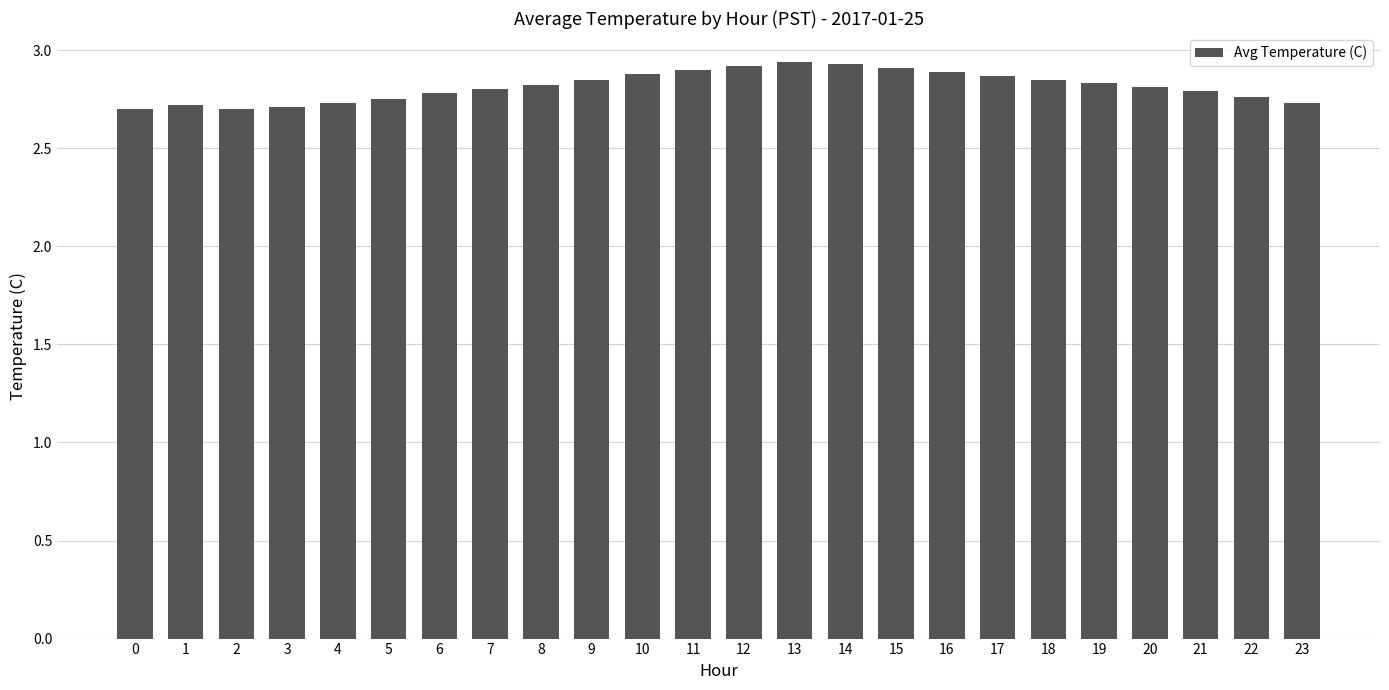

What is the change in value from 13 to 22?

-0.2